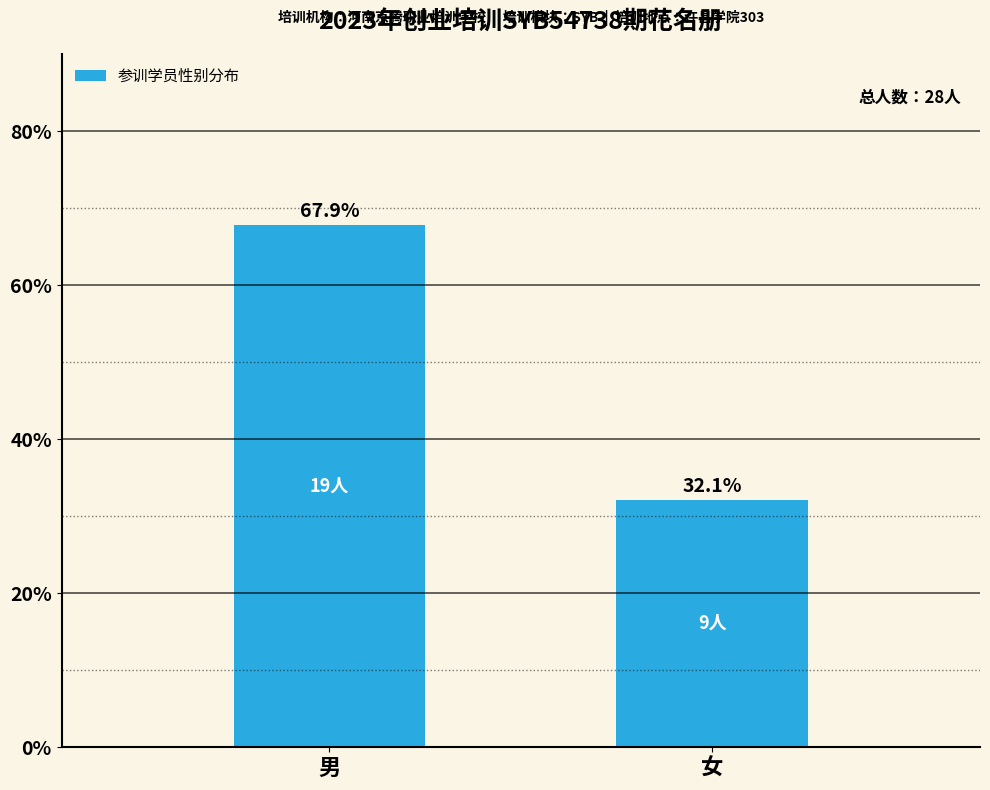

What is the greatest value displayed?

67.9